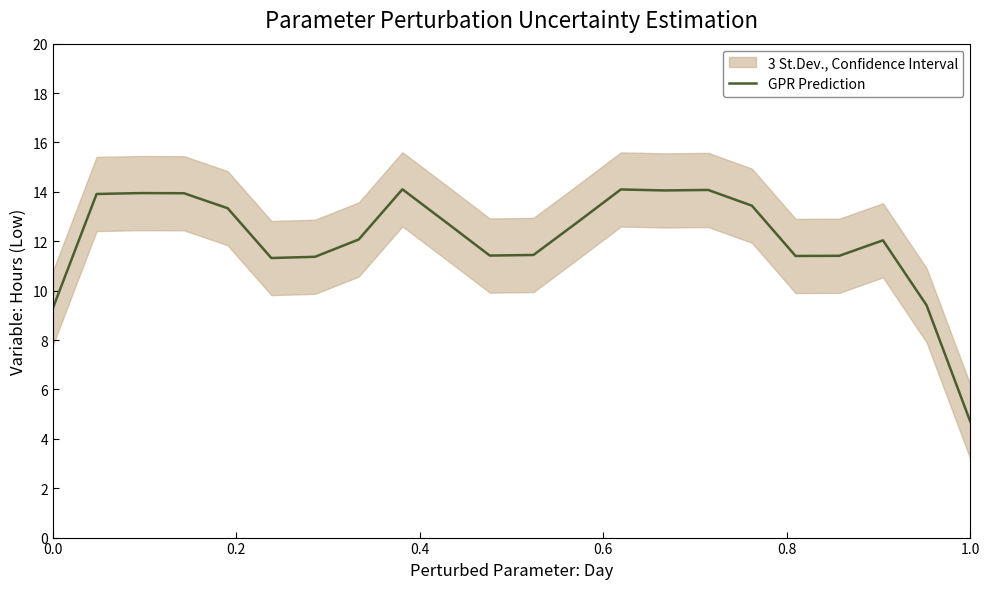

How many points are lower than both their immediate neighbors (excluding endpoints)?

4